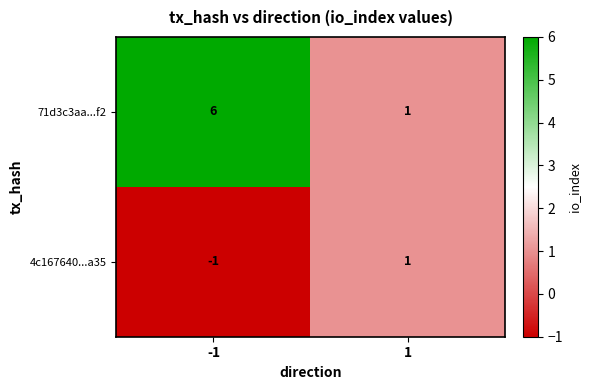

Rank the series by their maximum value, from lowest to highest.

4c167640...a35, 71d3c3aa...f2